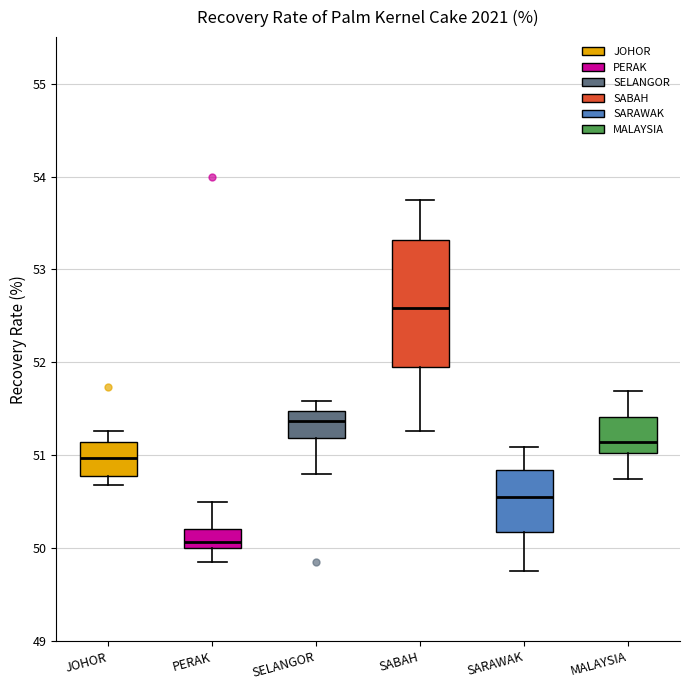

Which box is the tallest, from its lower edge to its upper edge?

SABAH